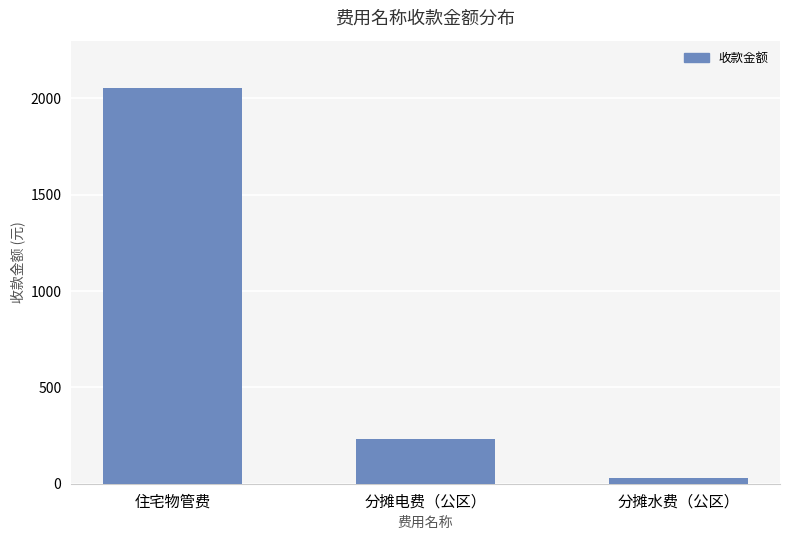

How many values are below 234?

1